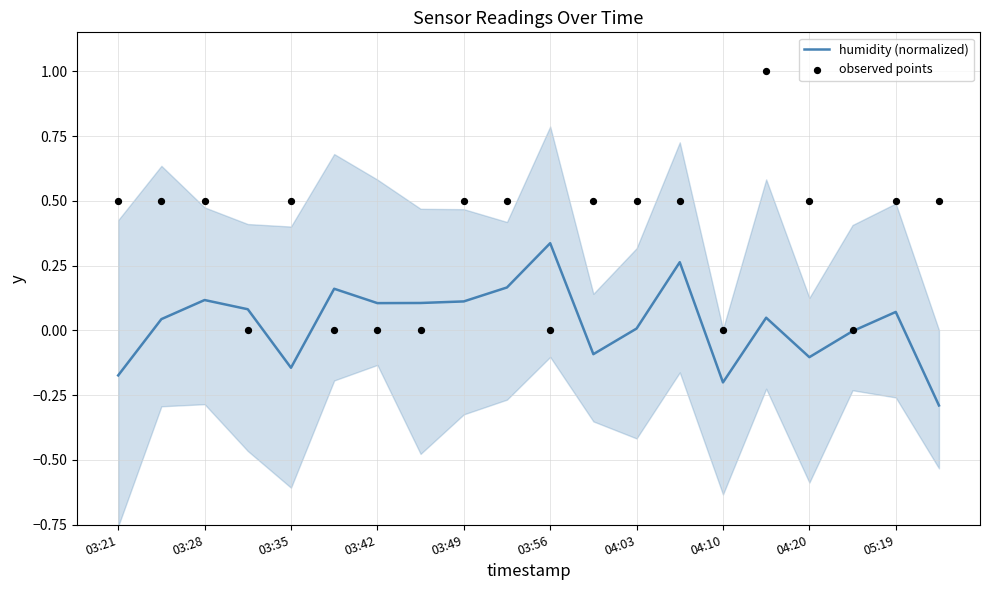

Which series has the widest spread of Y values?

observed points